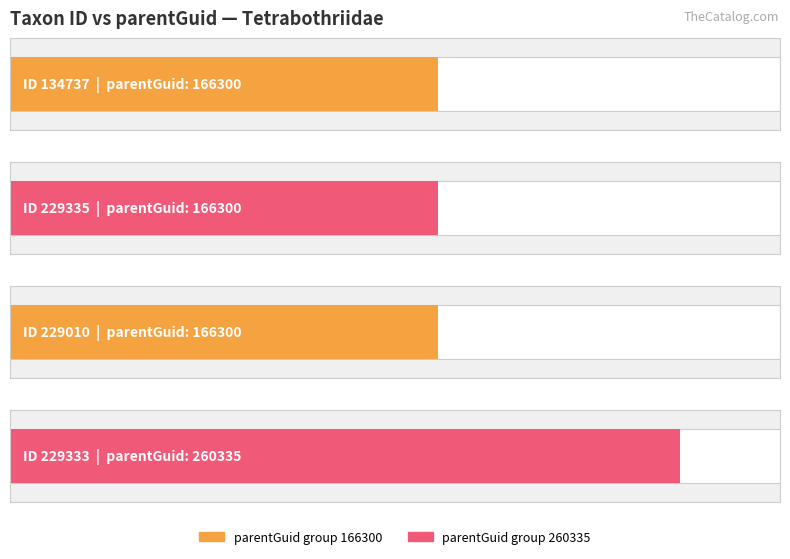

True or false: the data shows 223973 at 229335.

False